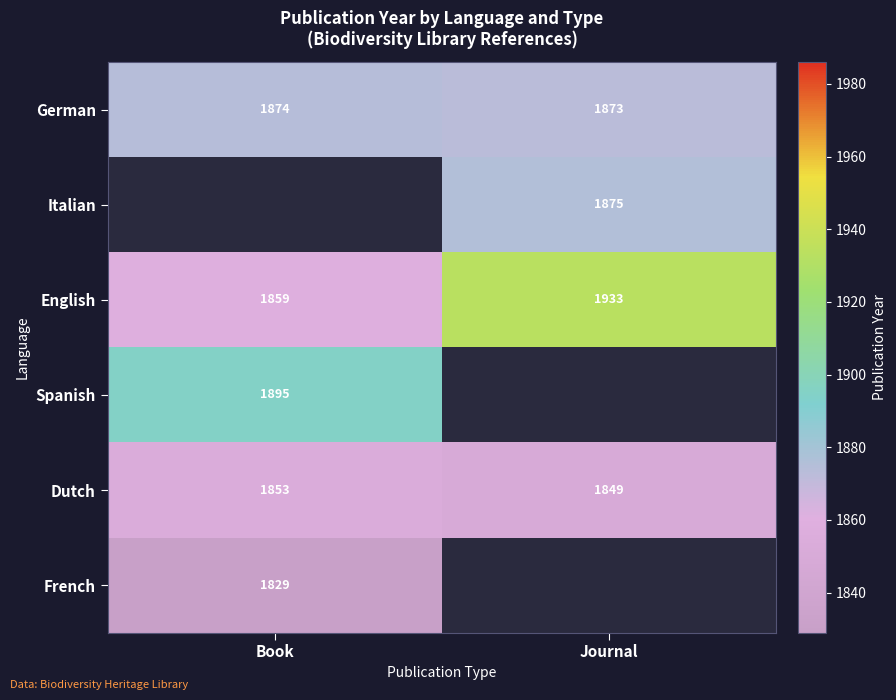

Rank the categories by Dutch value from highest to lowest.

Book, Journal